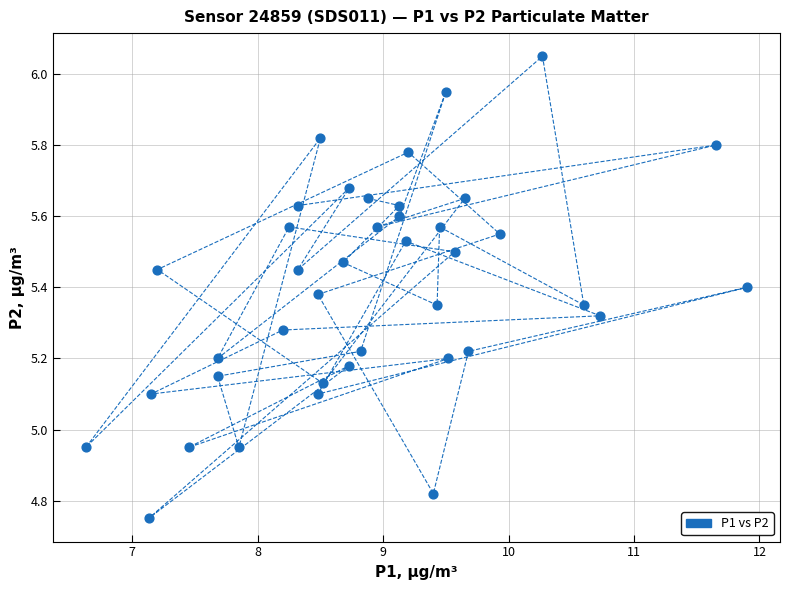

What is the range of Y values (max minus min)?

1.3